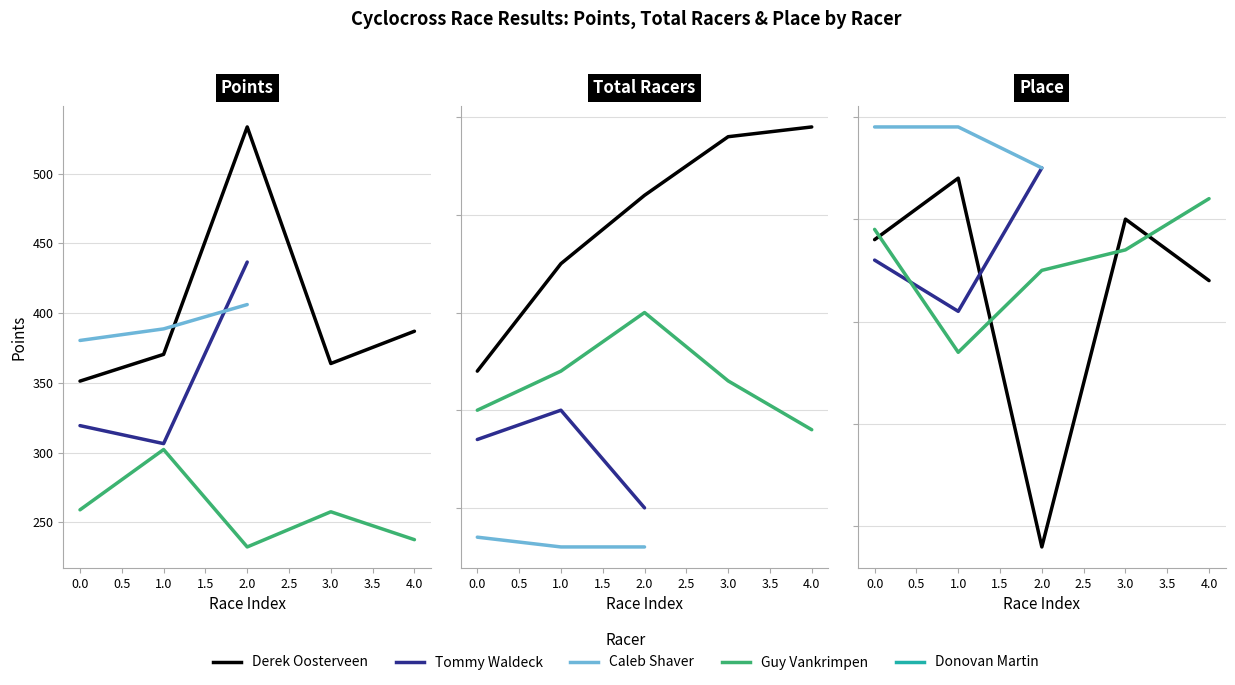

How many data points in place_derek are less than 12?

2